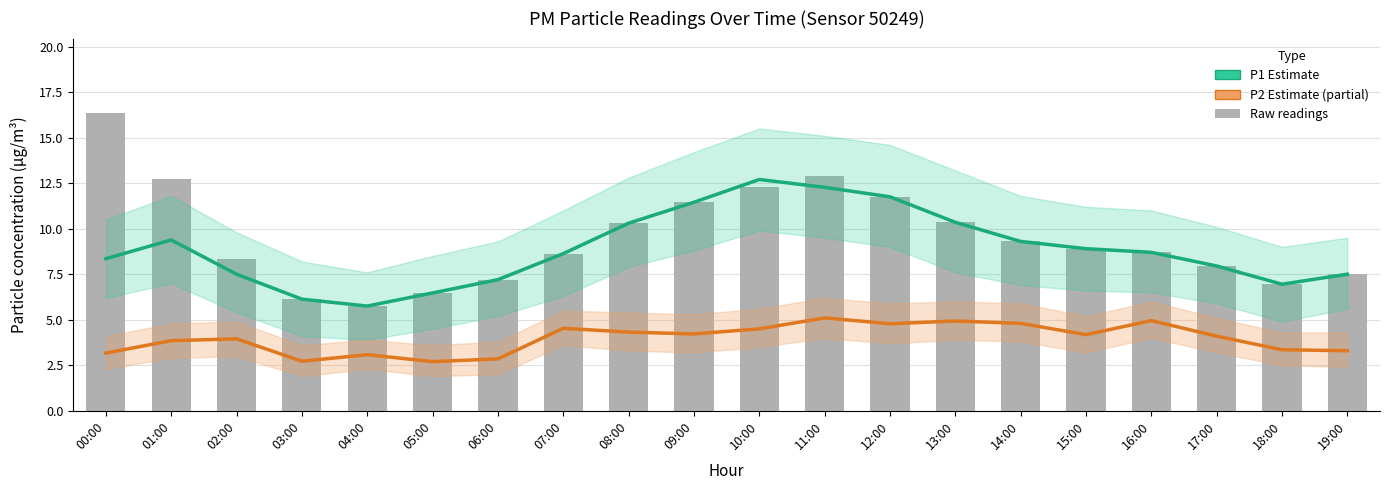

Reading left to right, what are all the values shown in this chart?

P1 (PM10) Estimate: 00:00=8.3	01:00=9.4	02:00=7.5	03:00=6.1	04:00=5.8	05:00=6.5	06:00=7.2	07:00=8.6	08:00=10.3	09:00=11.4	10:00=12.7	11:00=12.3	12:00=11.8	13:00=10.3	14:00=9.3	15:00=8.9	16:00=8.7	17:00=8.0	18:00=7.0	19:00=7.5
P2 (PM2.5) Estimate: 00:00=3.2	01:00=3.9	02:00=4.0	03:00=2.7	04:00=3.1	05:00=2.7	06:00=2.9	07:00=4.5	08:00=4.3	09:00=4.2	10:00=4.5	11:00=5.1	12:00=4.8	13:00=4.9	14:00=4.8	15:00=4.2	16:00=5.0	17:00=4.1	18:00=3.4	19:00=3.3
Raw P1 readings: 00:00=16.4	01:00=12.7	02:00=8.3	03:00=6.1	04:00=5.8	05:00=6.5	06:00=7.2	07:00=8.6	08:00=10.3	09:00=11.4	10:00=12.3	11:00=12.9	12:00=11.8	13:00=10.3	14:00=9.3	15:00=8.9	16:00=8.7	17:00=8.0	18:00=7.0	19:00=7.5